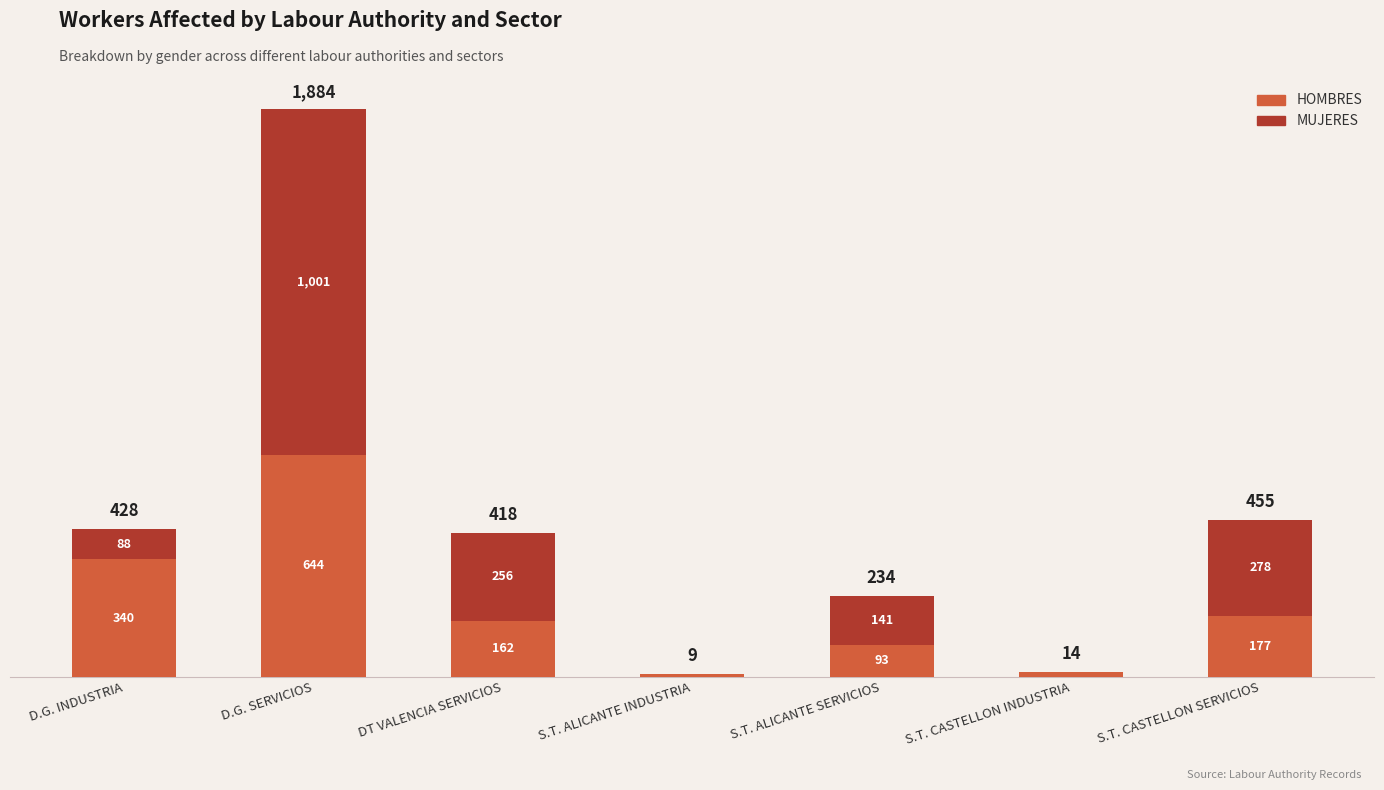

The value of HOMBRES at S.T. ALICANTE SERVICIOS is 93. True or false?

True